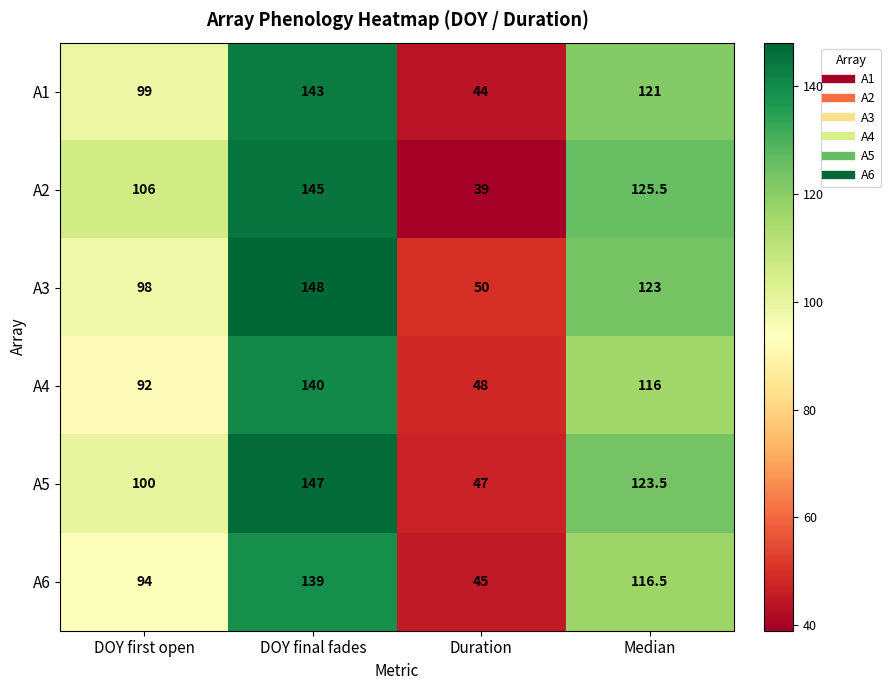

Rank the series at DOY first open from highest to lowest value.

A2, A5, A1, A3, A6, A4